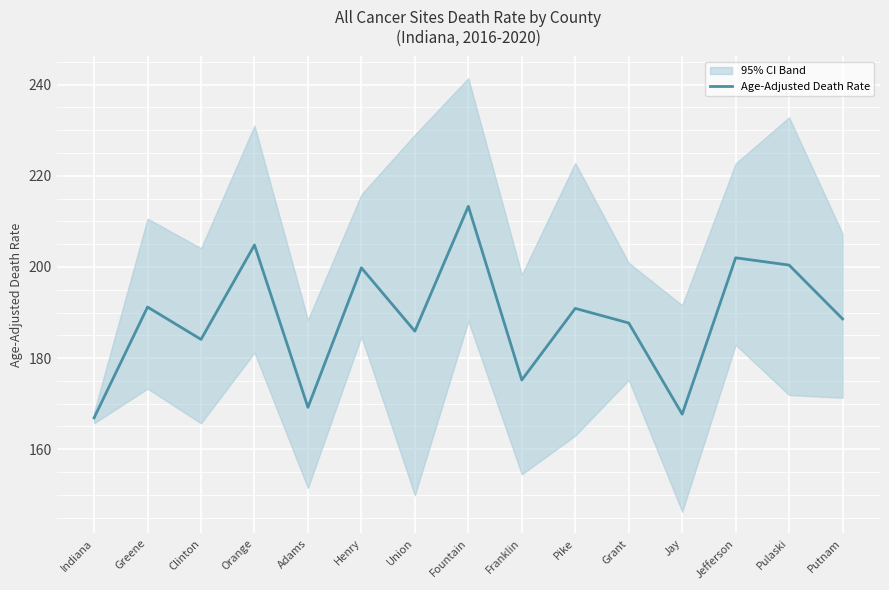

What is the value of the 7th point from the left?

185.9